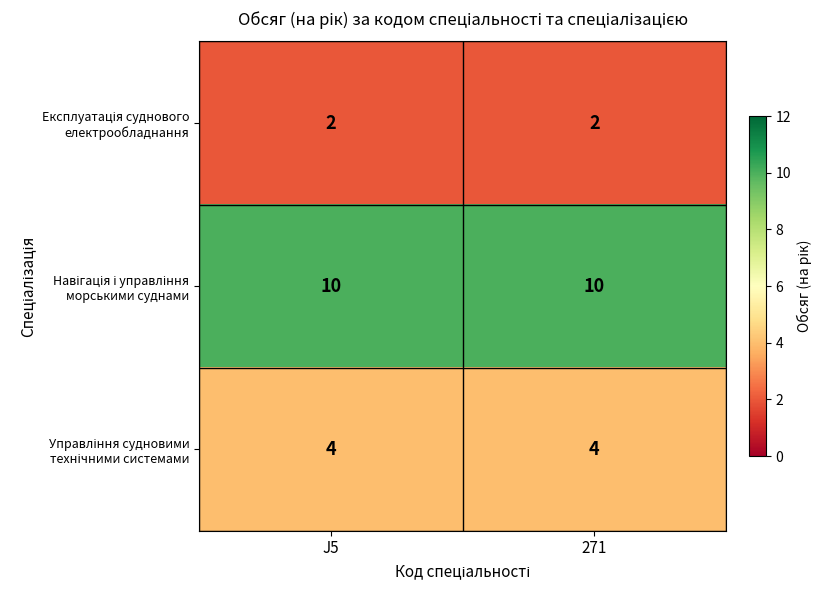

What is the total value across all series at J5?

16